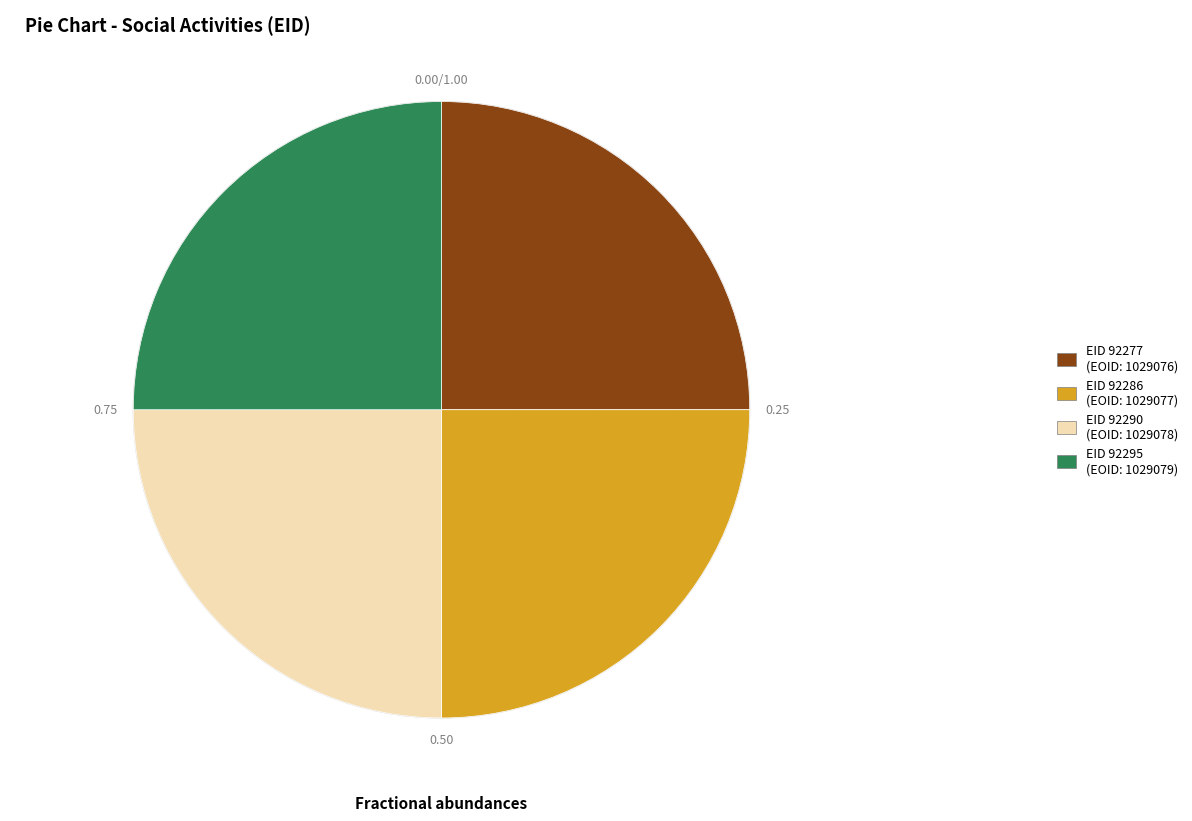

Is there any slice that represents more than half of the pie?

No